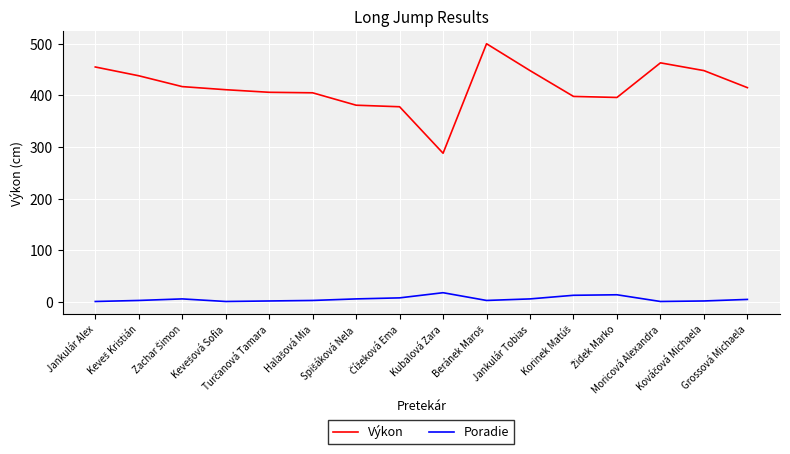

True or false: Poradie and Výkon cross at least once.

False